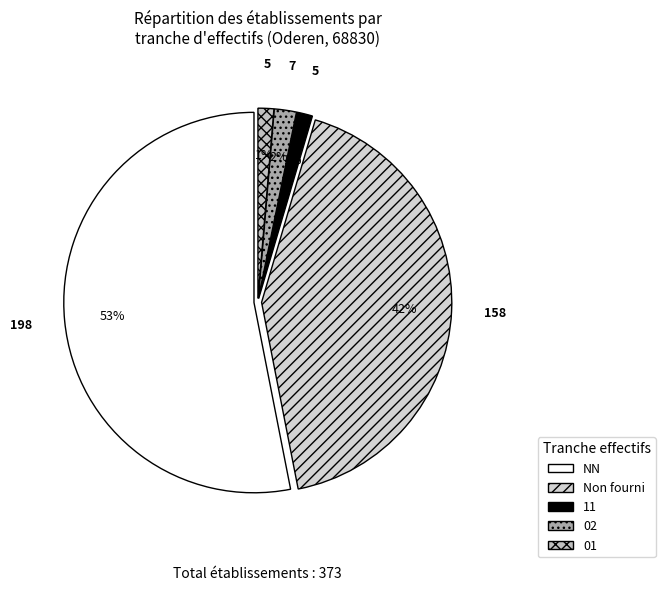

Is there a majority slice in this chart?

Yes